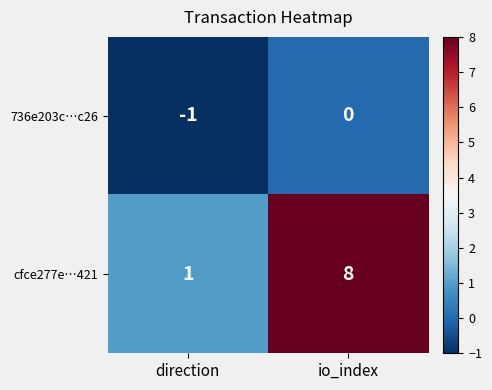

Rank the series at direction from highest to lowest value.

cfce277e…421, 736e203c…c26